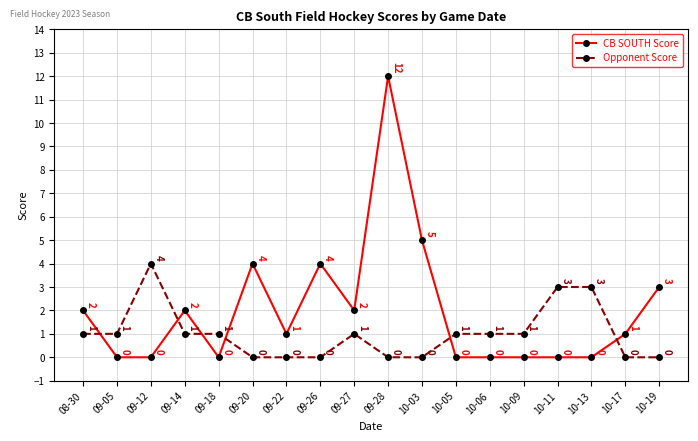

What is the difference between the maximum and minimum values in the Opponent Score series?

4